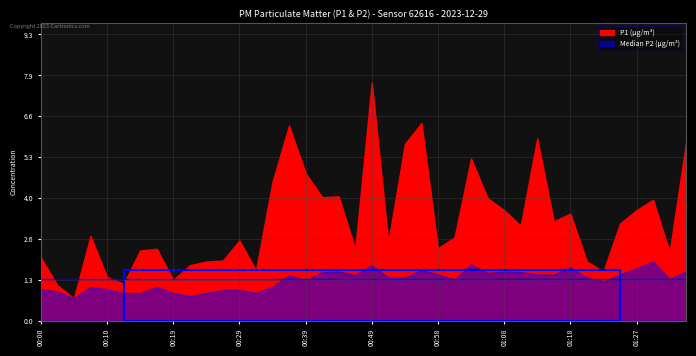

Is it true that P1 equals 7.9 at 01:35?

False